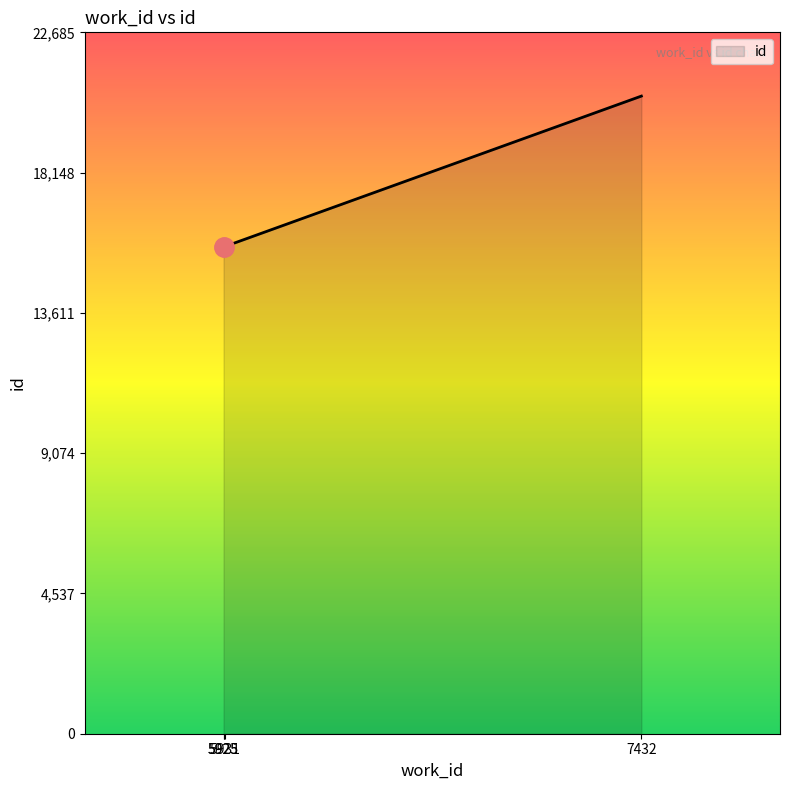

List the labels in order of value, smallest first.

5925, 5925, 5931, 7432